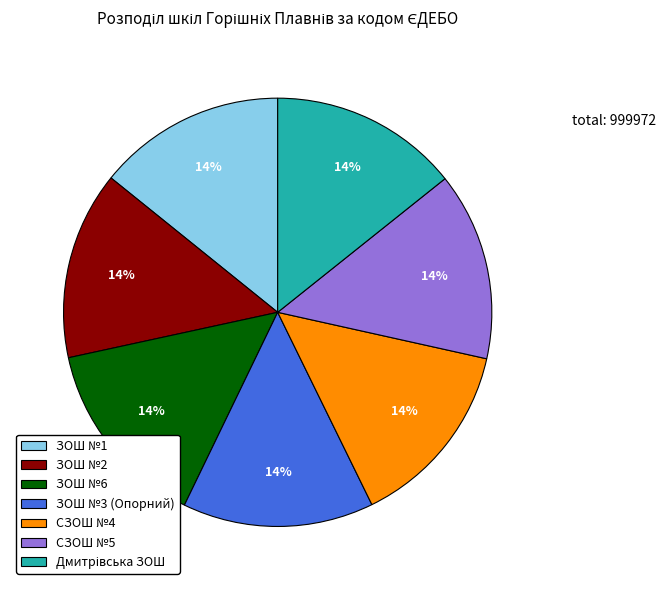

True or false: СЗОШ №5 accounts for 14% of the total.

True